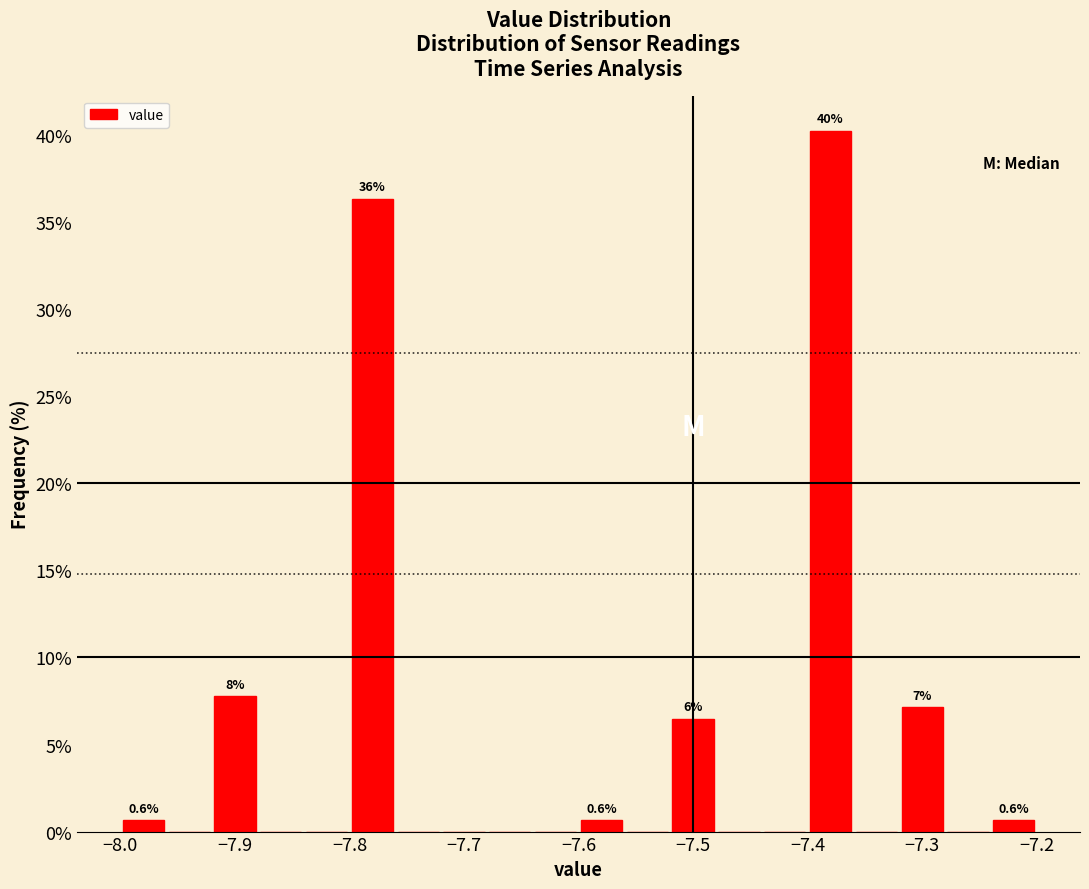

Which range on the x-axis has the tallest bar?

-7.40 to -7.36